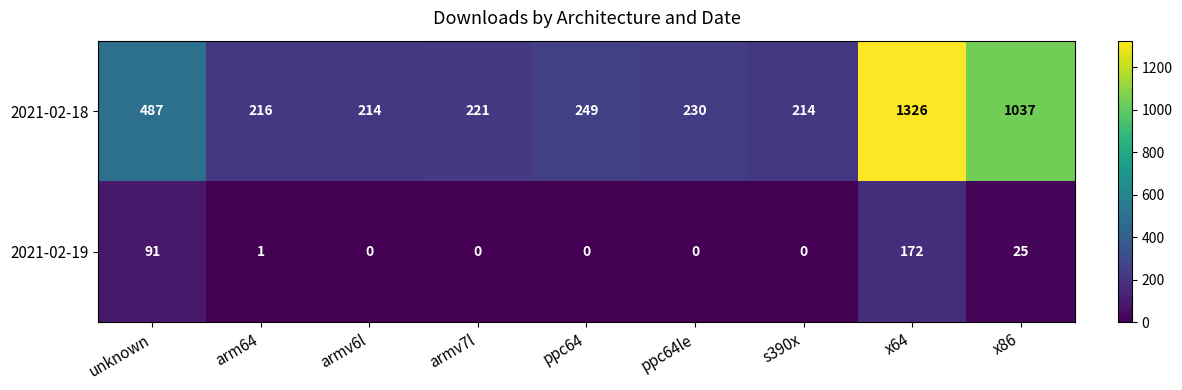

At ppc64le, list the series in order from largest to smallest.

2021-02-18, 2021-02-19